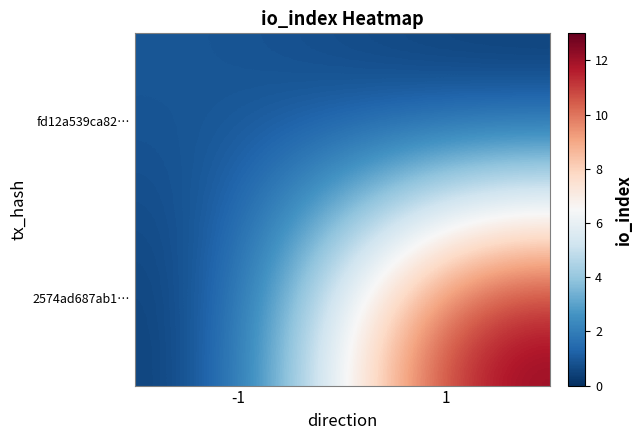

Which series has the widest spread of values?

2574ad687ab1…